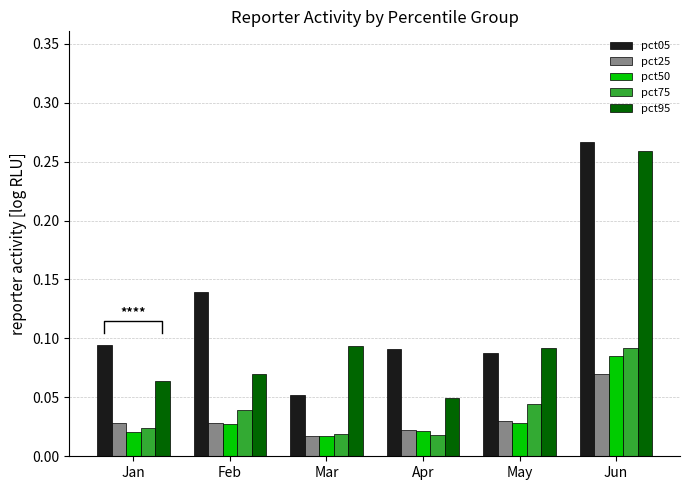

Read the pct95 value at Jun.

0.3